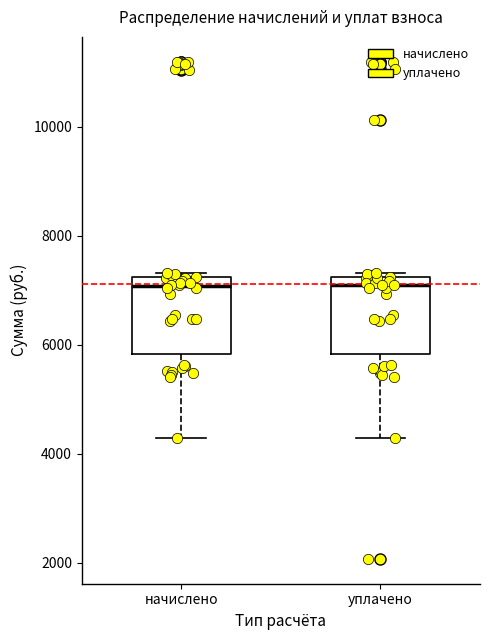

Where is the upper edge of the box for уплачено on the y-axis? The values are not printed on the chart, so give them approximately, as read against the axis.

7200